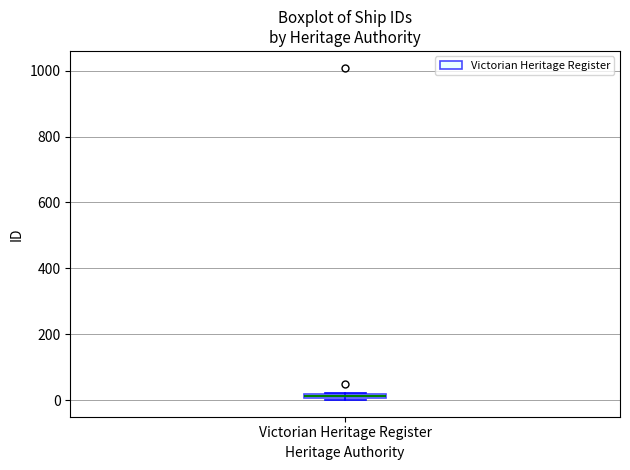

Where is the upper edge of the box for Victorian Heritage Register on the y-axis? The values are not printed on the chart, so give them approximately, as read against the axis.

20